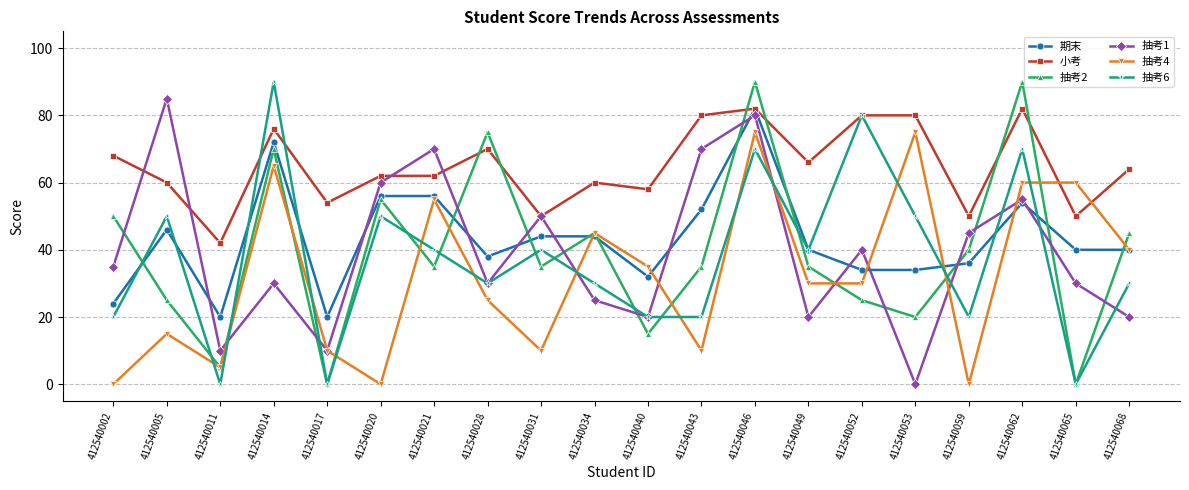

What is the lowest value of the 小考 series?

42